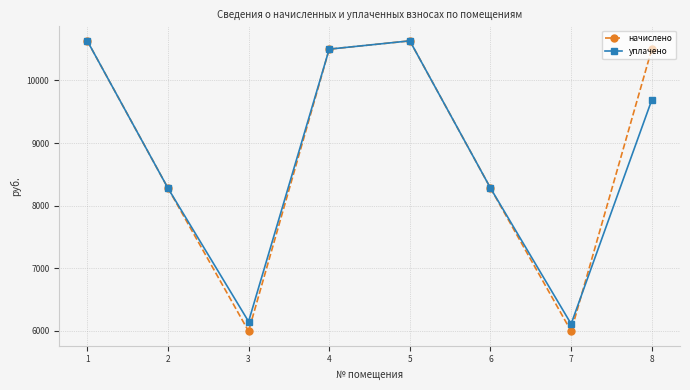

What is the value of the уплачено point at the 6th from the left?

8280.0